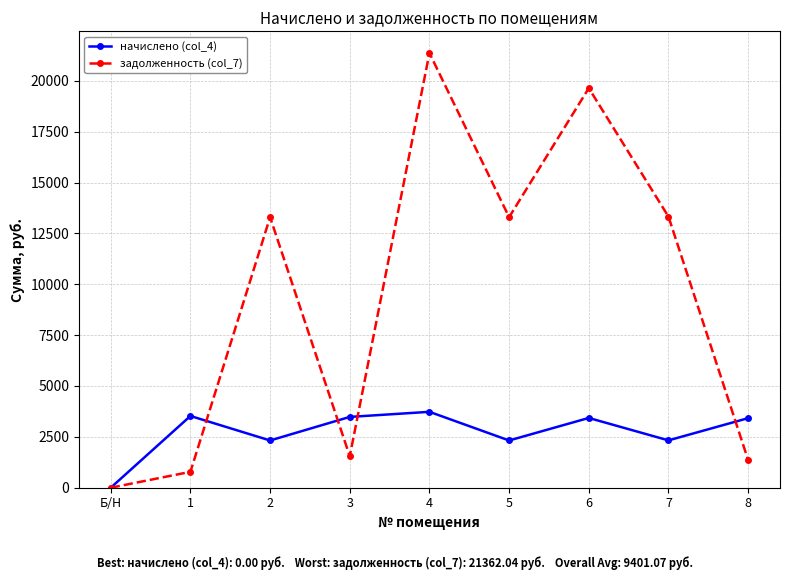

What is the average value of the задолженность (col_7) series?

9401.1